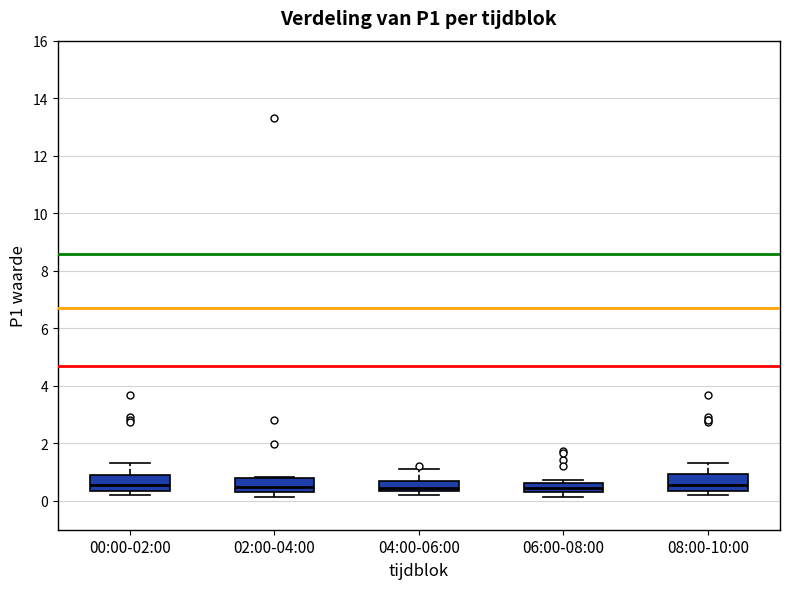

Reading left to right, read every box against the y-axis: the position of its median line, the range the box covers, and the ends of its whiskers. The values are not printed on the chart, so give them approximately, as read against the axis.

00:00-02:00: median 0.6, box 0.4 to 1.0, whiskers 0.2 to 1.4
02:00-04:00: median 0.6, box 0.4 to 0.8, whiskers 0.2 to 0.8
04:00-06:00: median 0.4 (just above the box's lower edge), box 0.4 to 0.6, whiskers 0.2 to 1.2
06:00-08:00: median 0.4 (inside the box), box 0.4 to 0.6, whiskers 0.2 to 0.8
08:00-10:00: median 0.6, box 0.4 to 1.0, whiskers 0.2 to 1.4